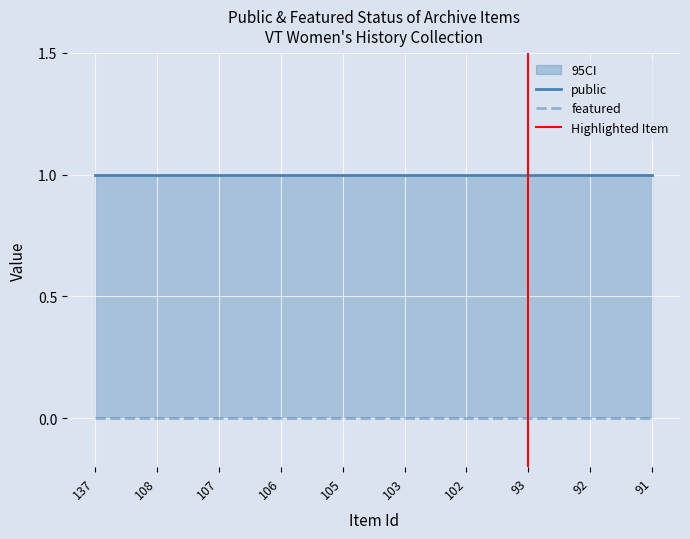

Between 107 and 106, which series saw the biggest shift?

public